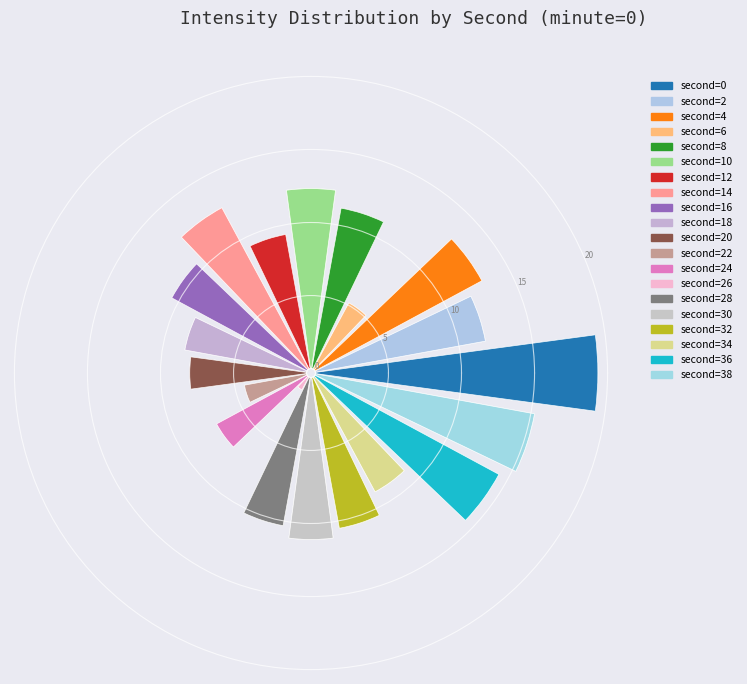

The 18 slice represents 16% of the pie. True or false?

False